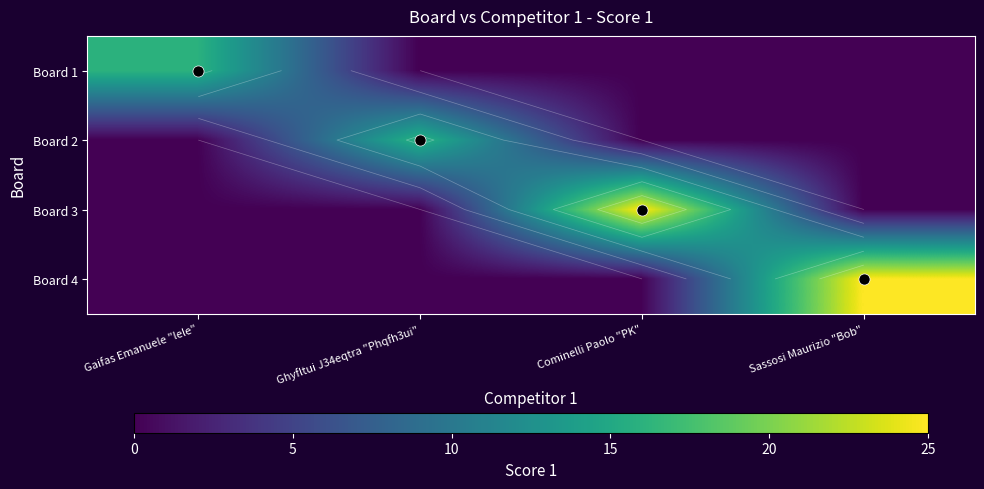

Count the Board 3 values in the range 0 to 25.

4